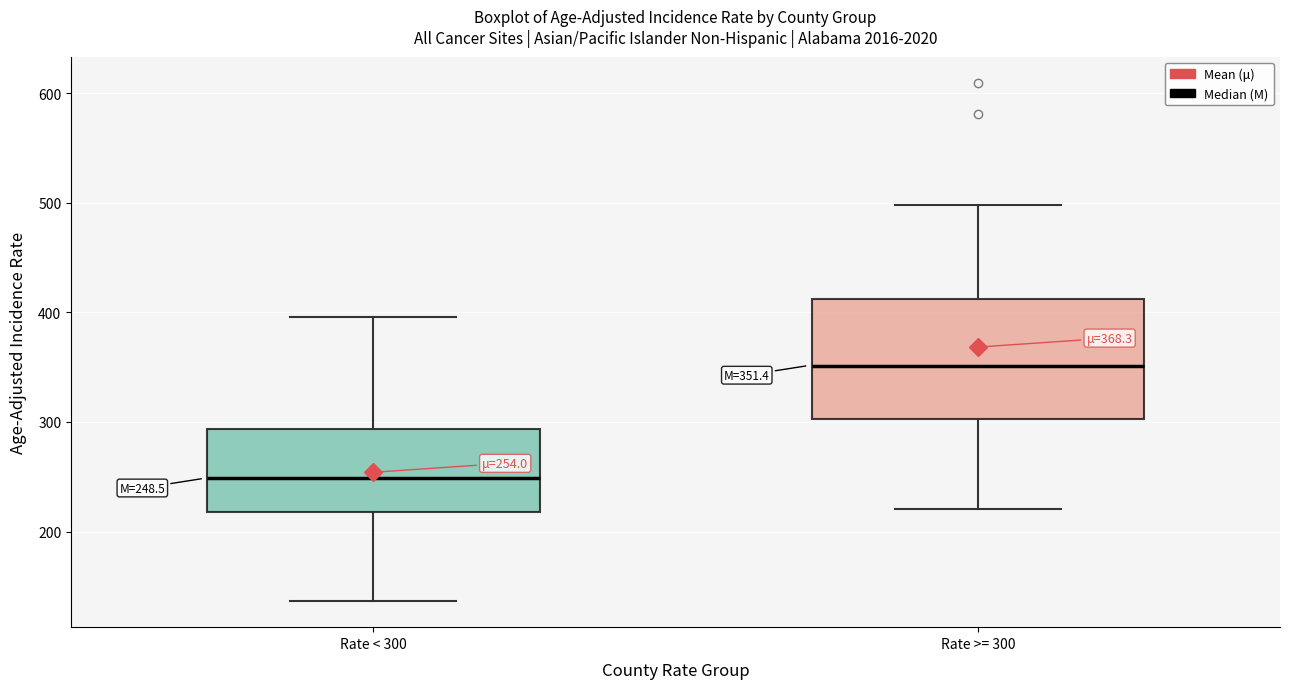

Which box's median line is the highest?

Rate >= 300